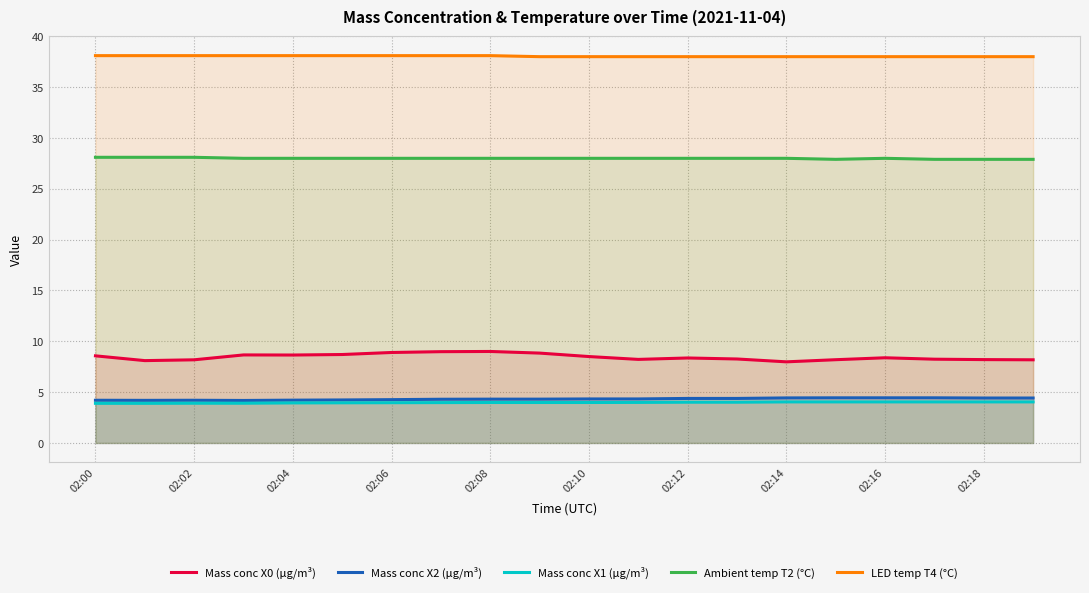

Which series has the largest range (max minus min)?

Mass conc X0 (μg/m³)